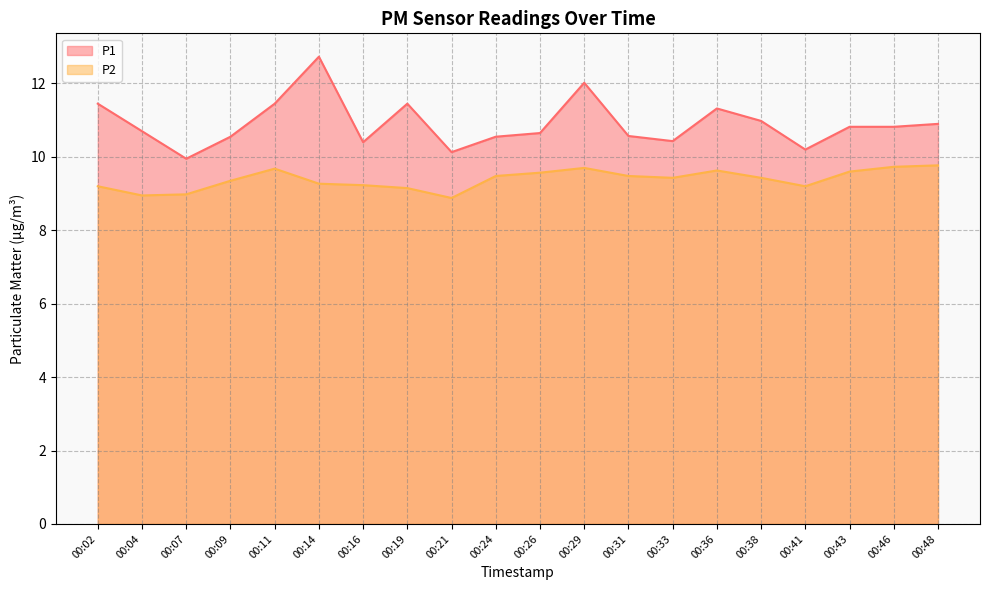

True or false: P1 and P2 cross at least once.

False